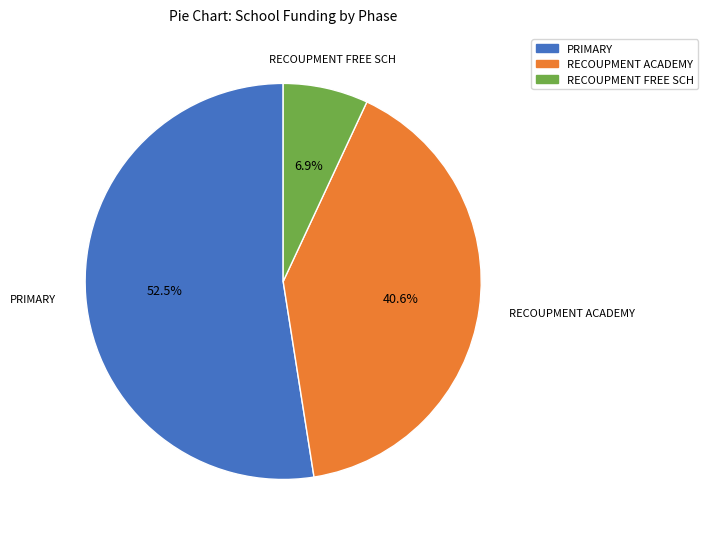

How many slices are in this pie chart?

3